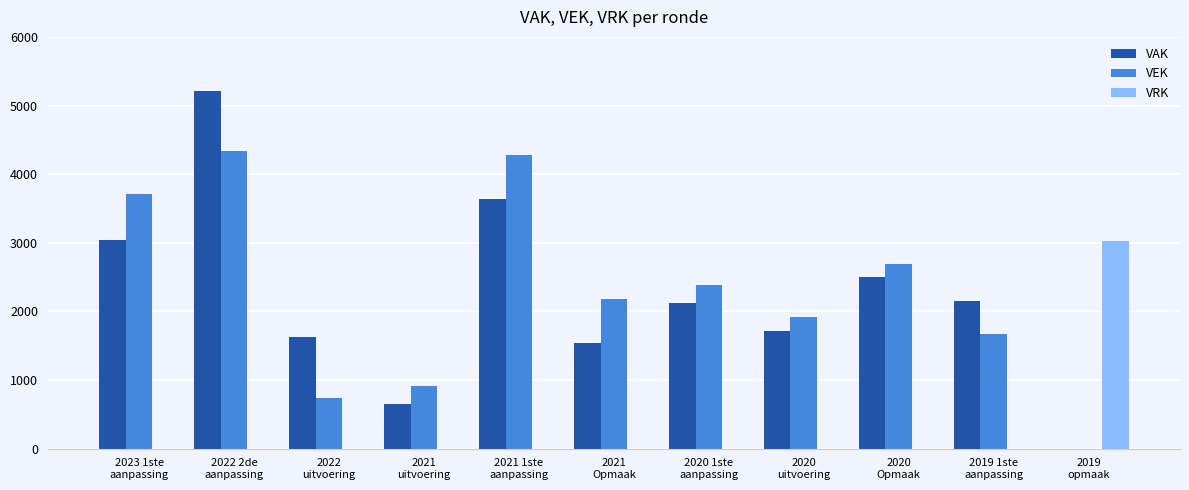

Reading left to right, list all the values displayed in this chart.

VAK: 2023 1ste
aanpassing=3044	2022 2de
aanpassing=5210	2022
uitvoering=1628	2021
uitvoering=658	2021 1ste
aanpassing=3642	2021
Opmaak=1542	2020 1ste
aanpassing=2117	2020
uitvoering=1717	2020
Opmaak=2497	2019 1ste
aanpassing=2151	2019
opmaak=0
VEK: 2023 1ste
aanpassing=3710	2022 2de
aanpassing=4336	2022
uitvoering=734	2021
uitvoering=917	2021 1ste
aanpassing=4278	2021
Opmaak=2178	2020 1ste
aanpassing=2385	2020
uitvoering=1920	2020
Opmaak=2697	2019 1ste
aanpassing=1669	2019
opmaak=0
VRK: 2023 1ste
aanpassing=0	2022 2de
aanpassing=0	2022
uitvoering=0	2021
uitvoering=0	2021 1ste
aanpassing=0	2021
Opmaak=0	2020 1ste
aanpassing=0	2020
uitvoering=0	2020
Opmaak=0	2019 1ste
aanpassing=0	2019
opmaak=3025